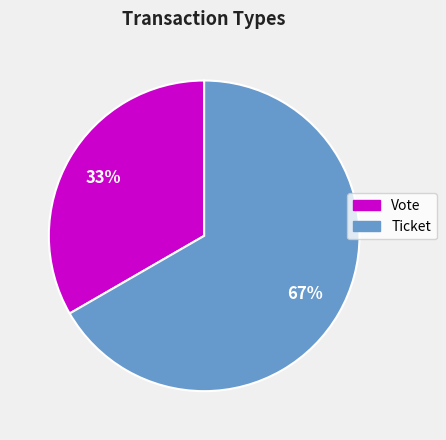

Which category has the smallest portion of the pie?

Vote